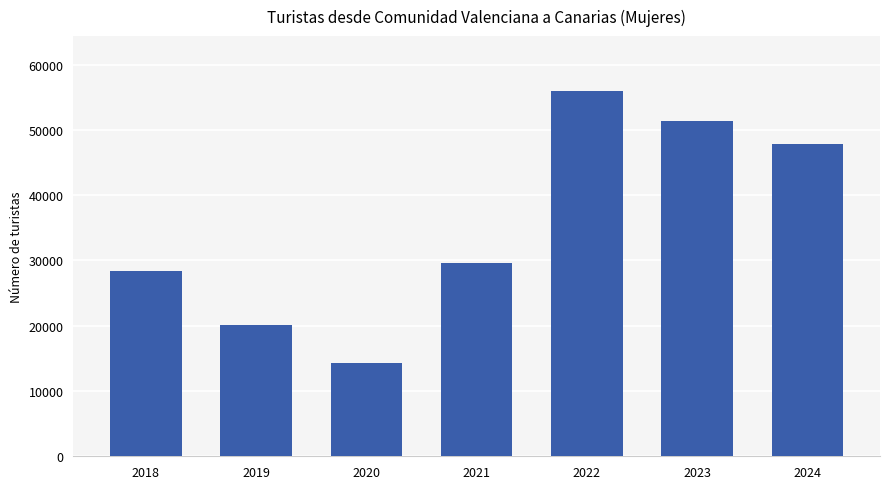

Reading left to right, what are all the values shown in this chart?

28380	20101	14338	29610	55961	51290	47847